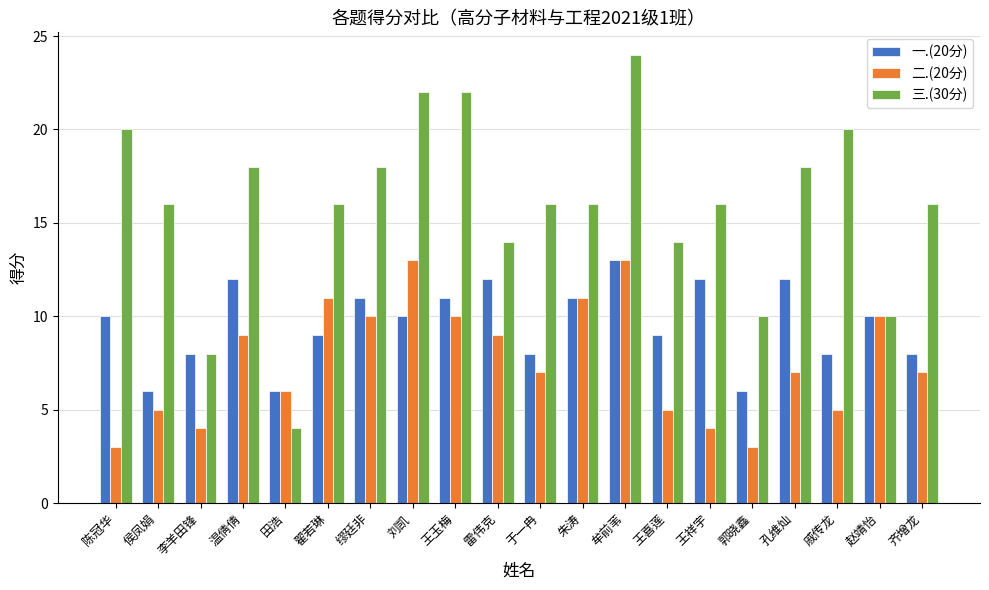

At 翟若琳, list the series in order from largest to smallest.

三.(30分), 二.(20分), 一.(20分)